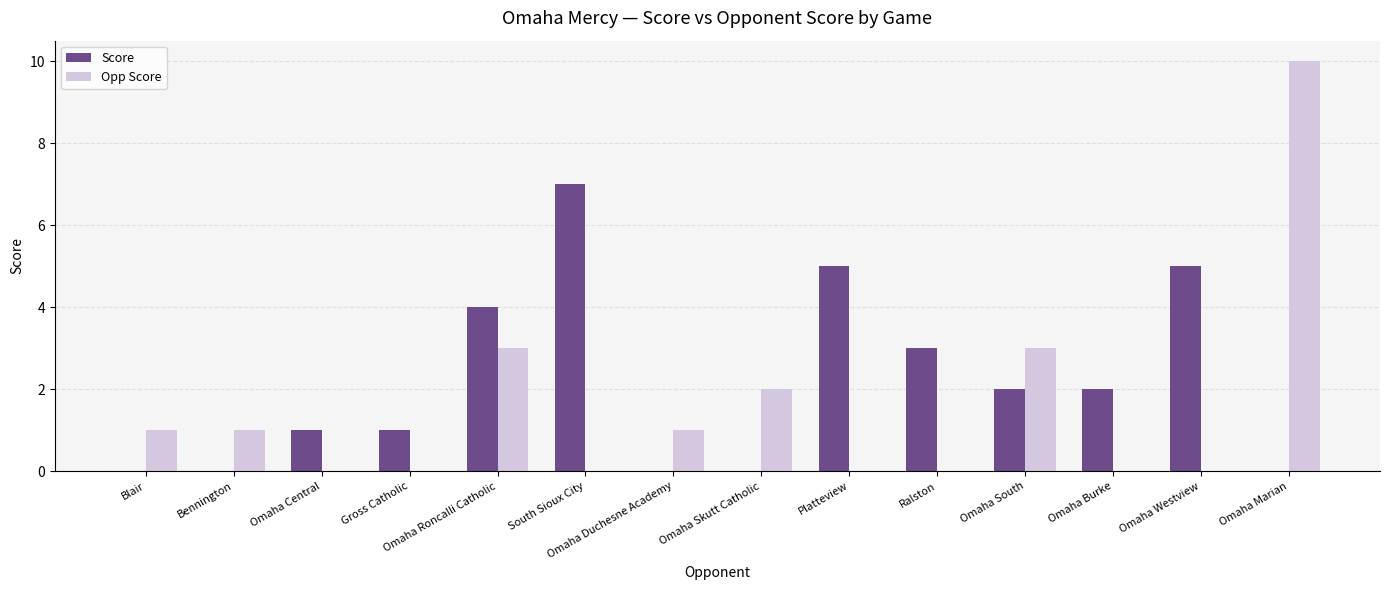

Count the number of data series in this chart.

2